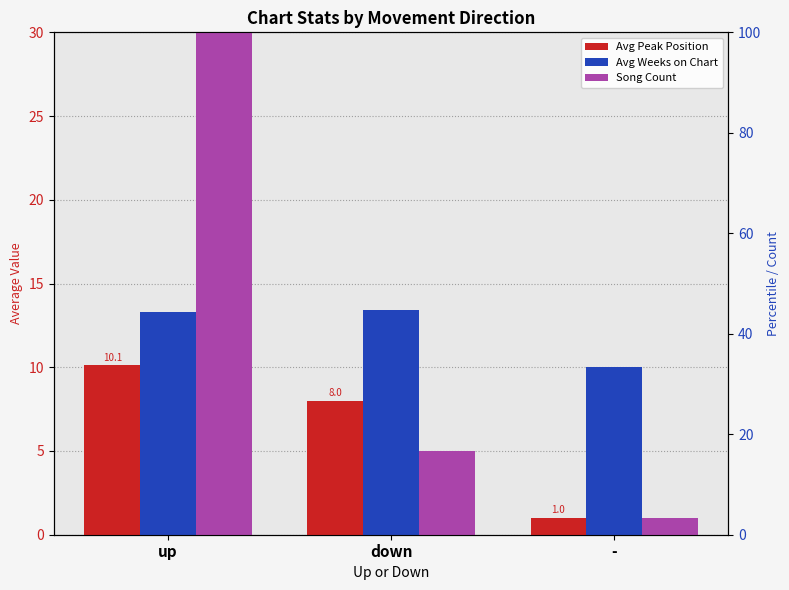

How many bars are there in total?

9